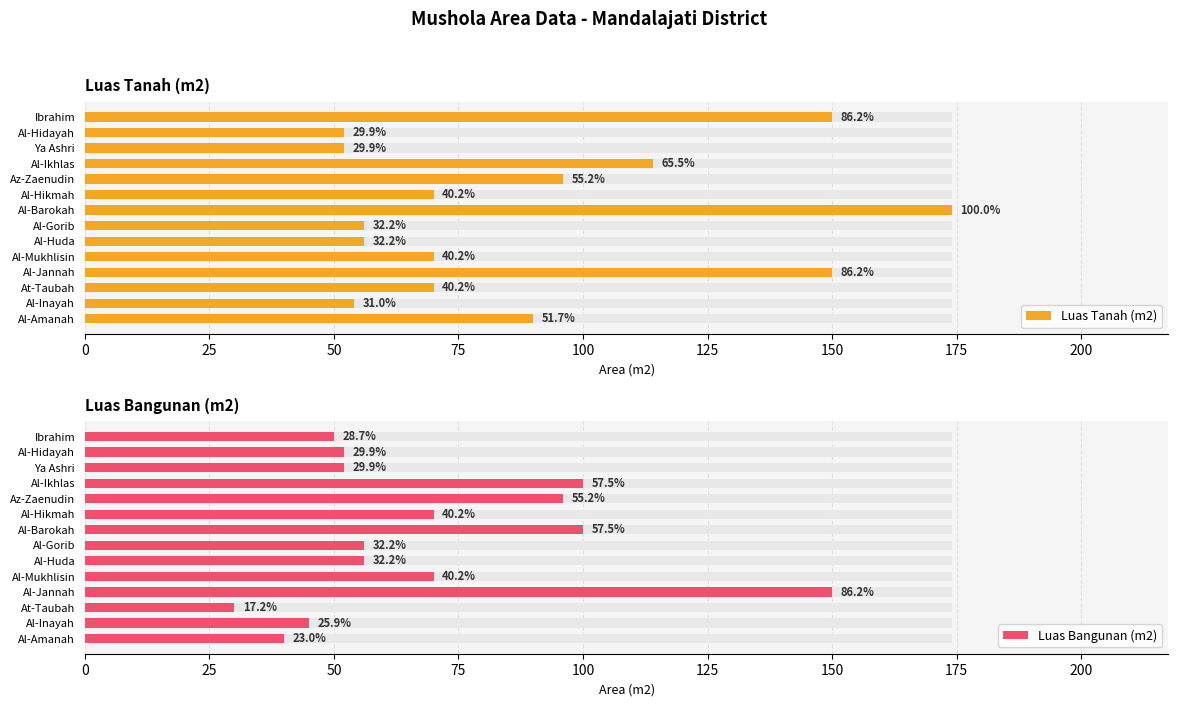

At Al-Amanah, list the series in order from largest to smallest.

Luas Tanah (m2), Luas Bangunan (m2)